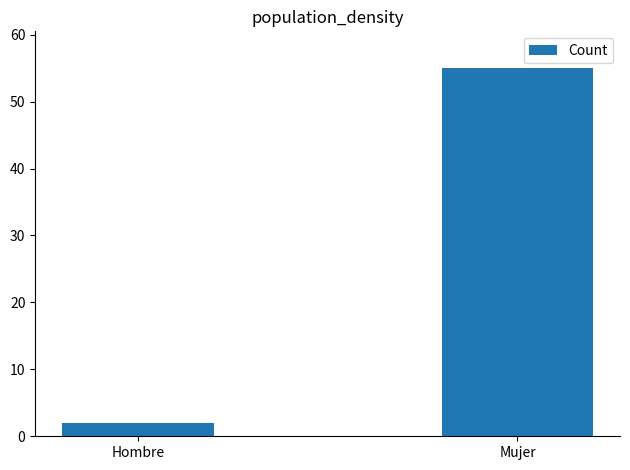

At which label is the value closest to 28?

Hombre